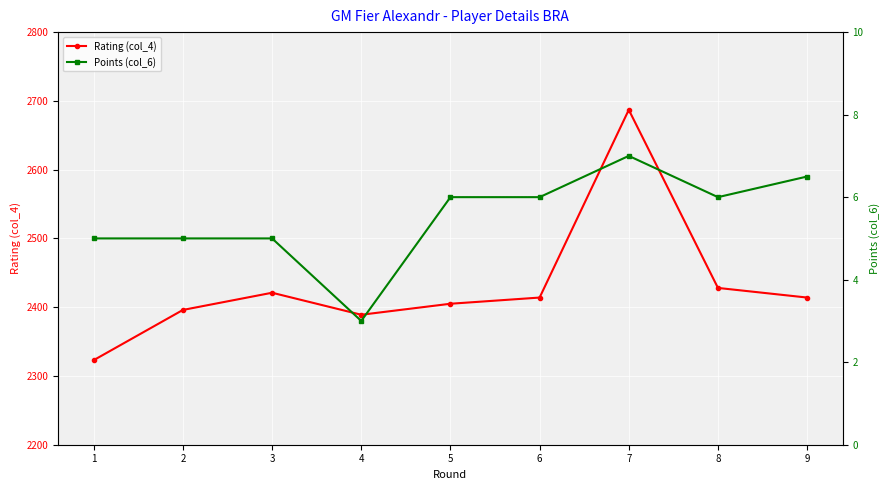

What are all the series names shown in the legend?

Rating (col_4), Points (col_6)